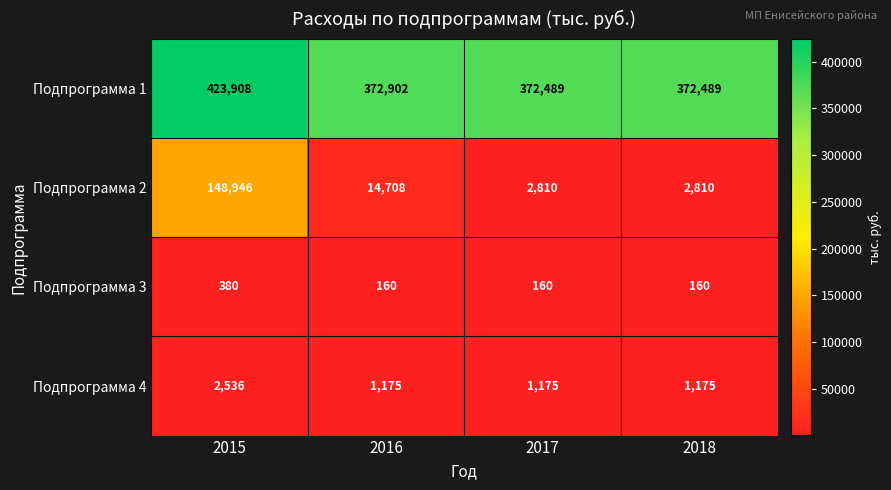

What is the difference between the Подпрограмма 2 values at 2017 and 2015?

146136